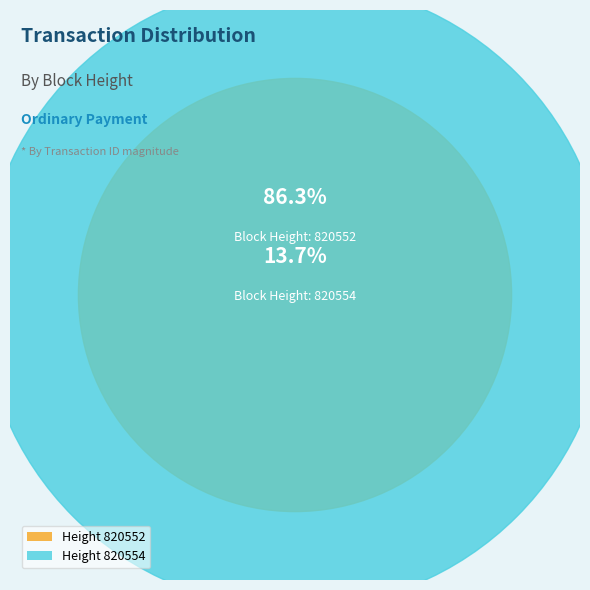

How much of the chart is everything except 820552?

13.7%